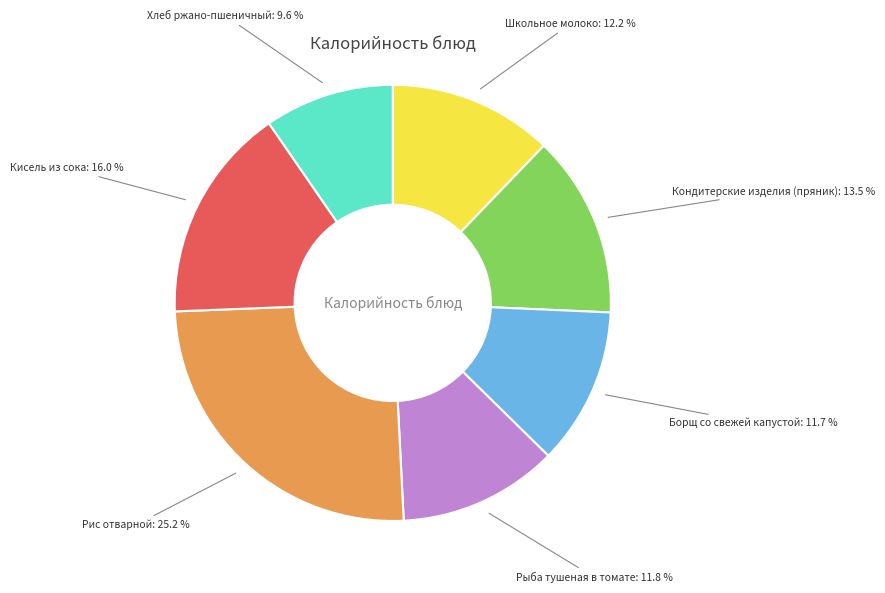

What is the largest slice in the pie chart?

Рис отварной